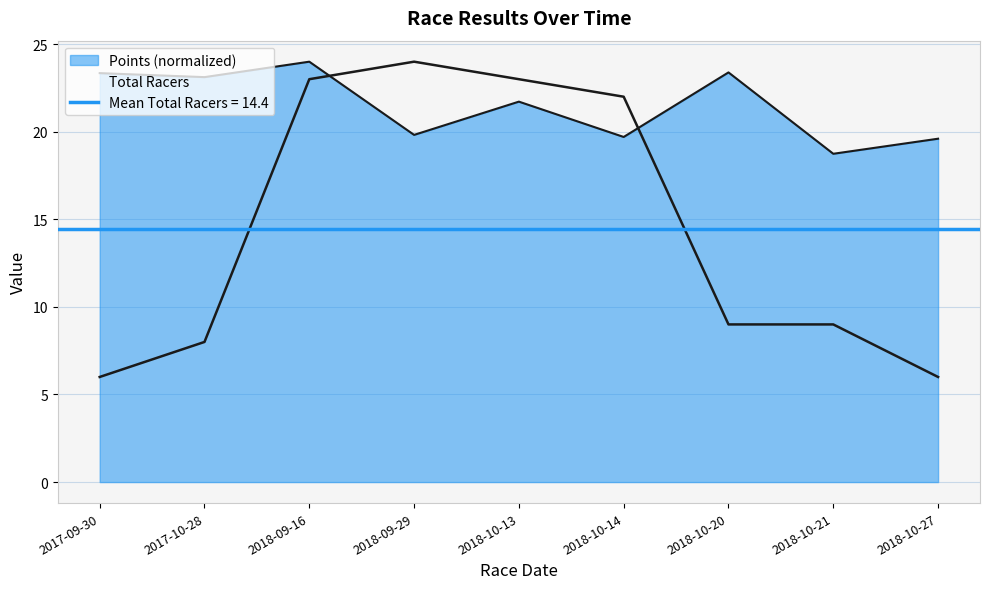

What position from the left is 2018-10-13?

5